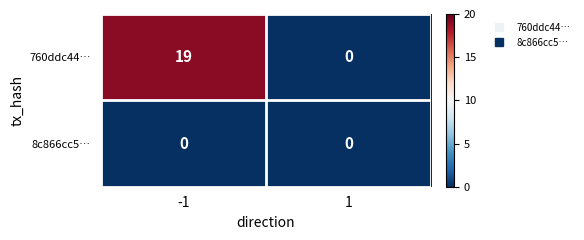

Rank the categories by 760ddc44… value from highest to lowest.

-1, 1